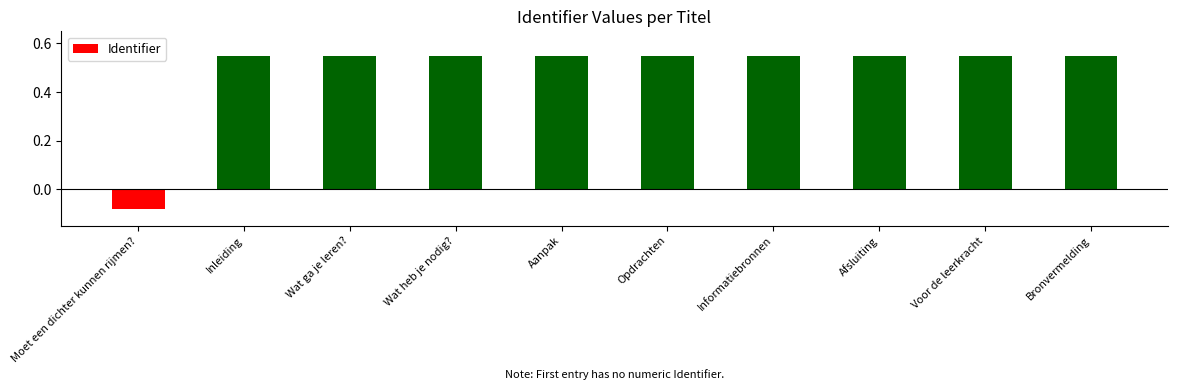

Which has a higher value, Voor de leerkracht or Moet een dichter kunnen rijmen??

Voor de leerkracht